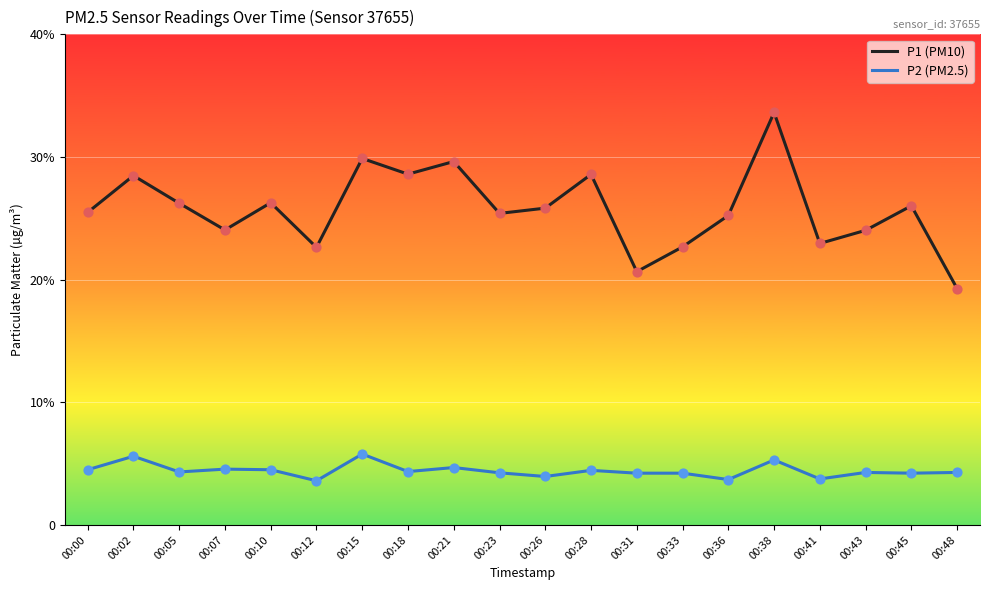

What are all the series names shown in the legend?

P1 (PM10), P2 (PM2.5)